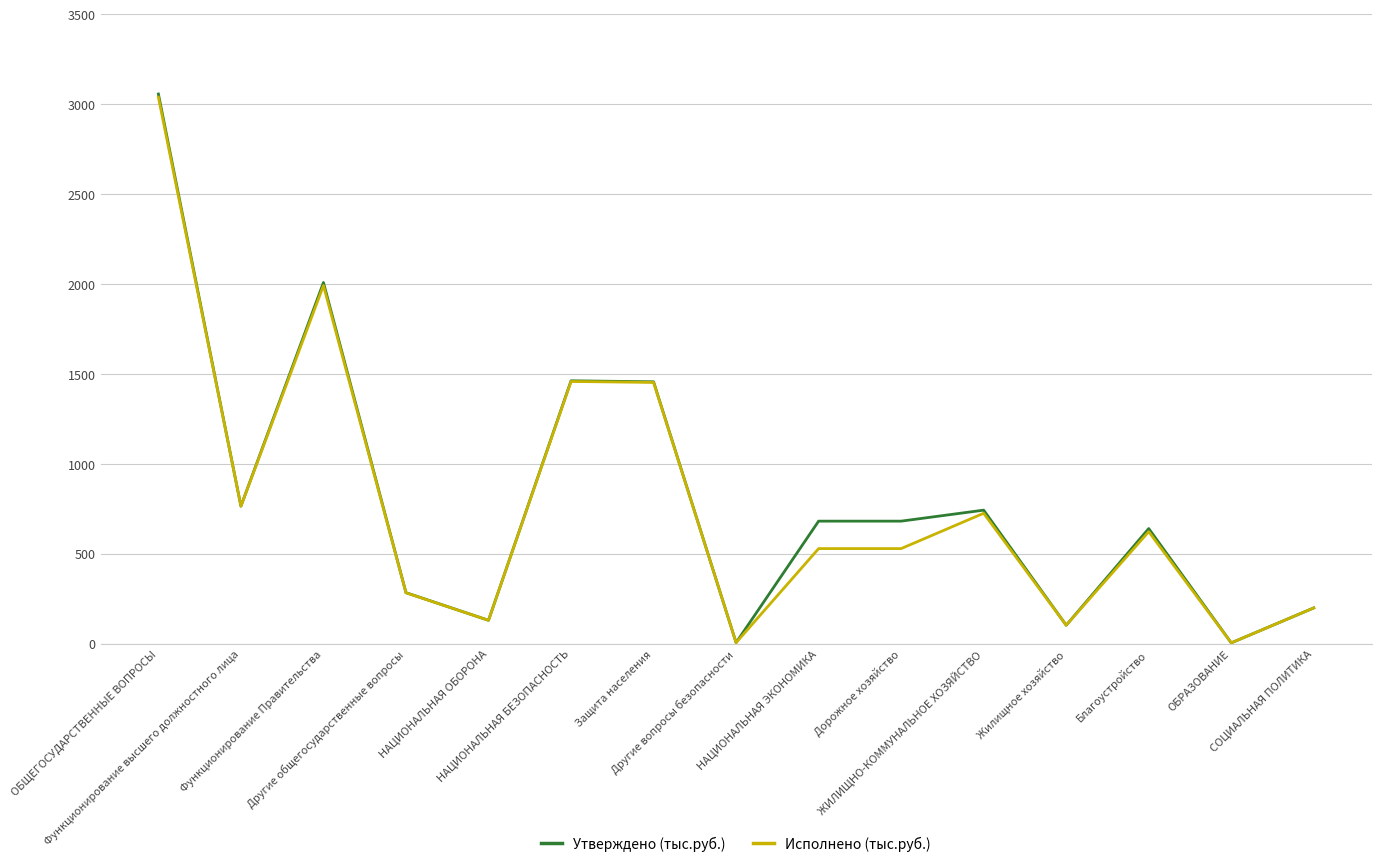

Where is the first local maximum for Исполнено (тыс.руб.)?

Функционирование Правительства